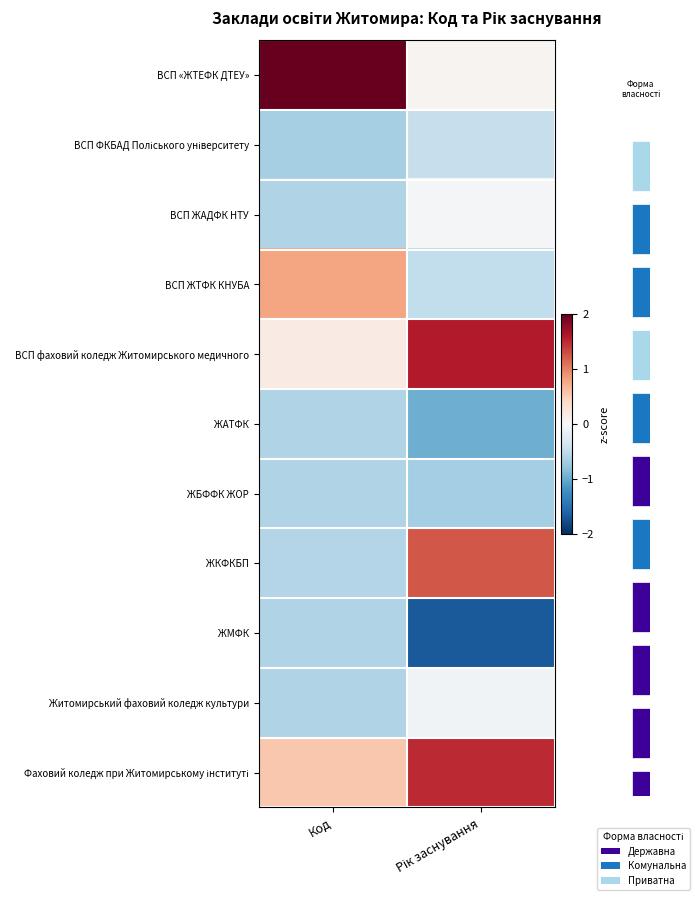

Rank the series at Код from highest to lowest value.

ВСП «ЖТЕФК ДТЕУ», ВСП ЖТФК КНУБА, Фаховий коледж при Житомирському інституті, ВСП фаховий коледж Житомирського медичного, ЖКФКБП, ЖБФФК ЖОР, ЖАТФК, ВСП ЖАДФК НТУ, Житомирський фаховий коледж культури, ЖМФК, ВСП ФКБАД Поліського університету